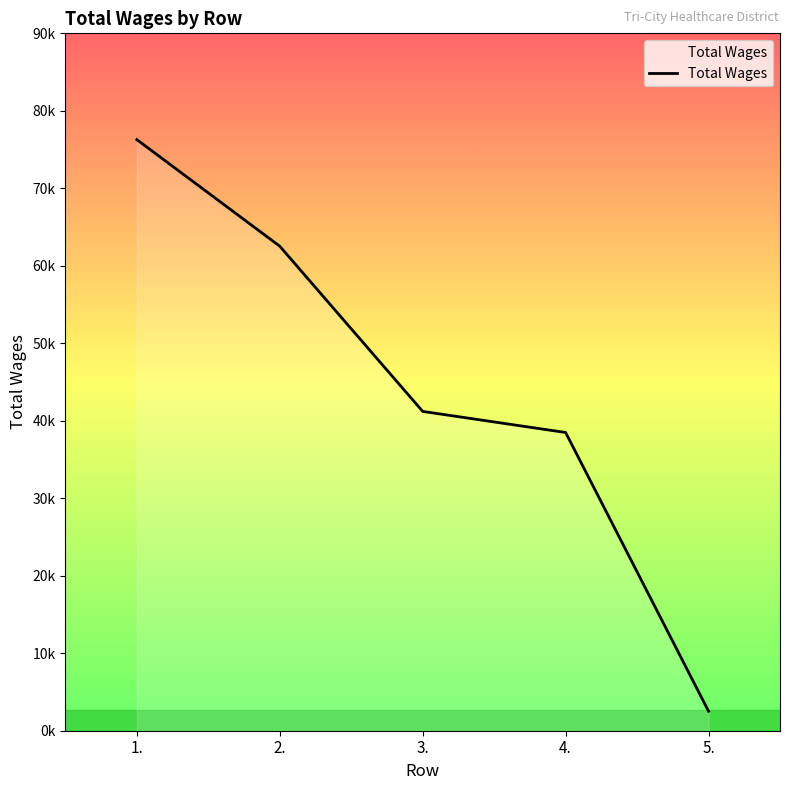

Rank the categories by value from lowest to highest.

5., 4., 3., 2., 1.